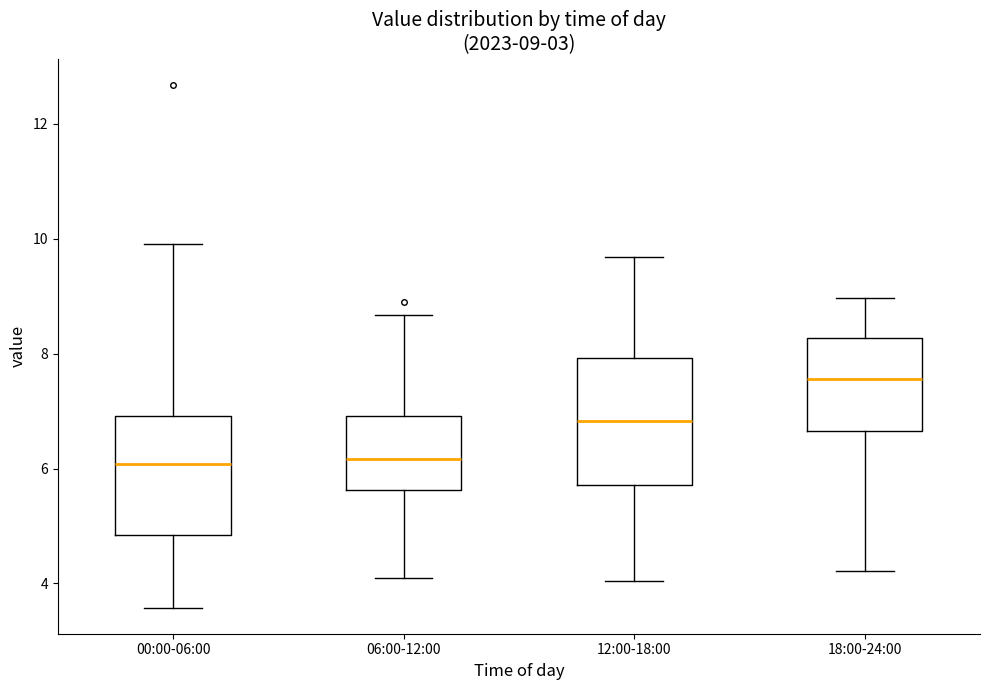

Which box's median line is the highest?

18:00-24:00